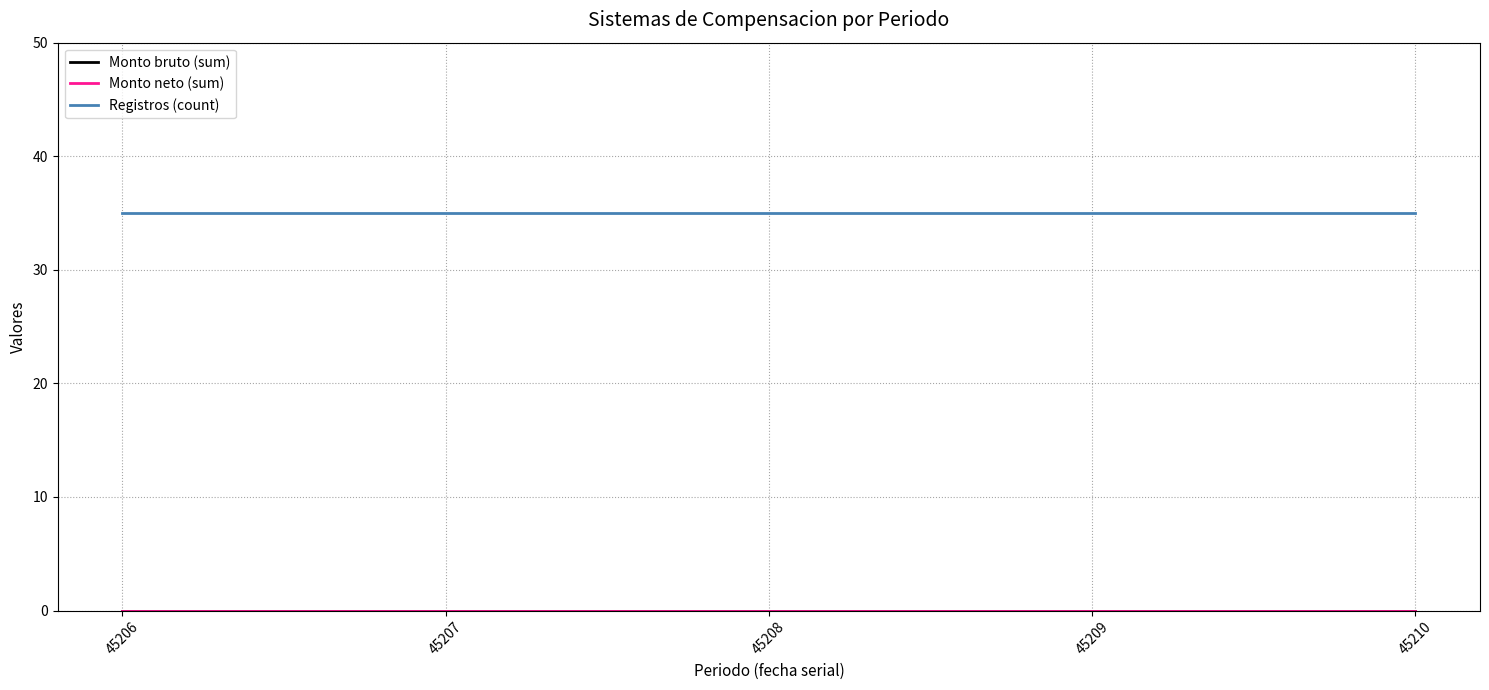

The value of Registros (count) at 45210 is 55. True or false?

False